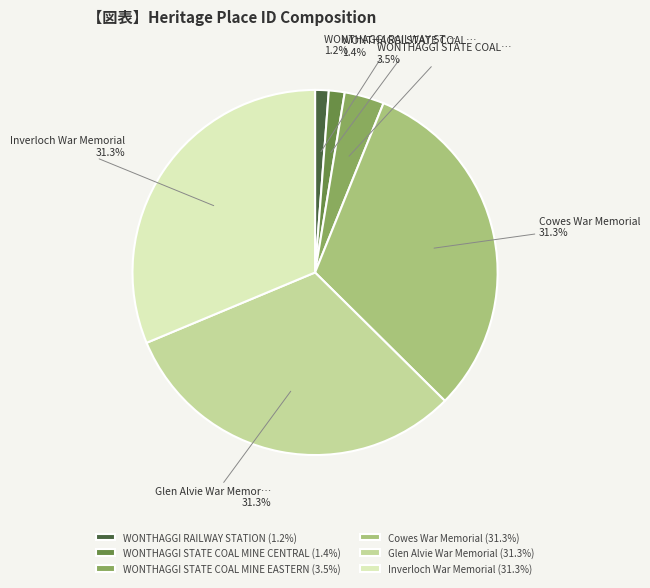

Between WONTHAGGI STATE COAL MINE CENTRAL and Inverloch War Memorial, which is larger?

Inverloch War Memorial